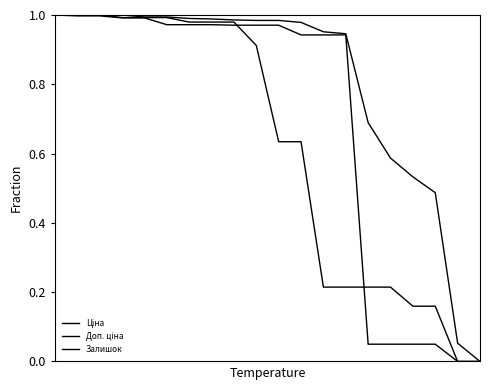

How many lines are shown in the chart?

3